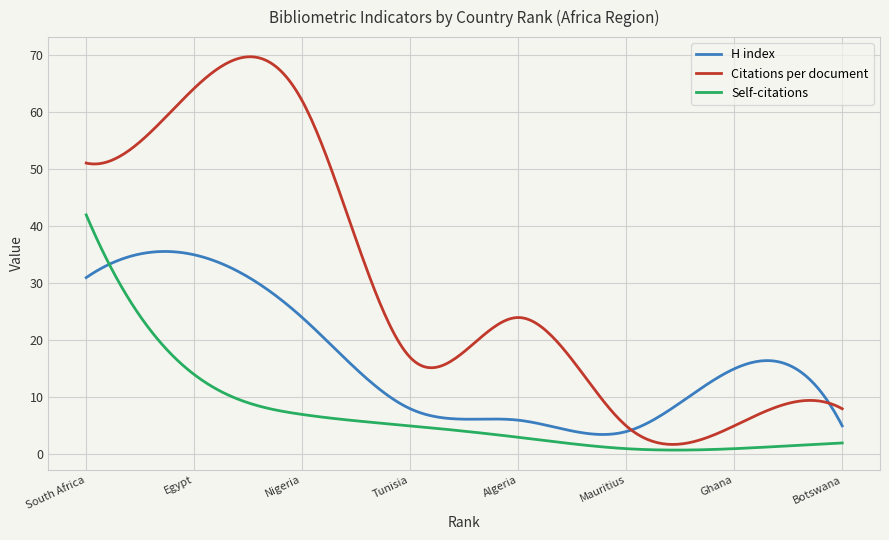

Rank the series by their average value, from lowest to highest.

Self-citations, H index, Citations per document